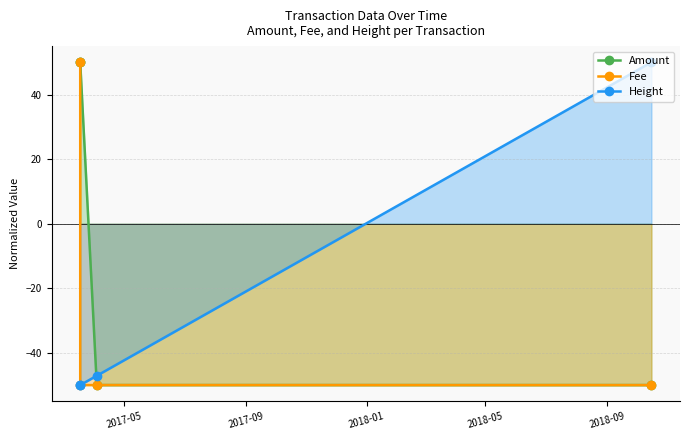

At how many categories does at least one series exceed 35?

3